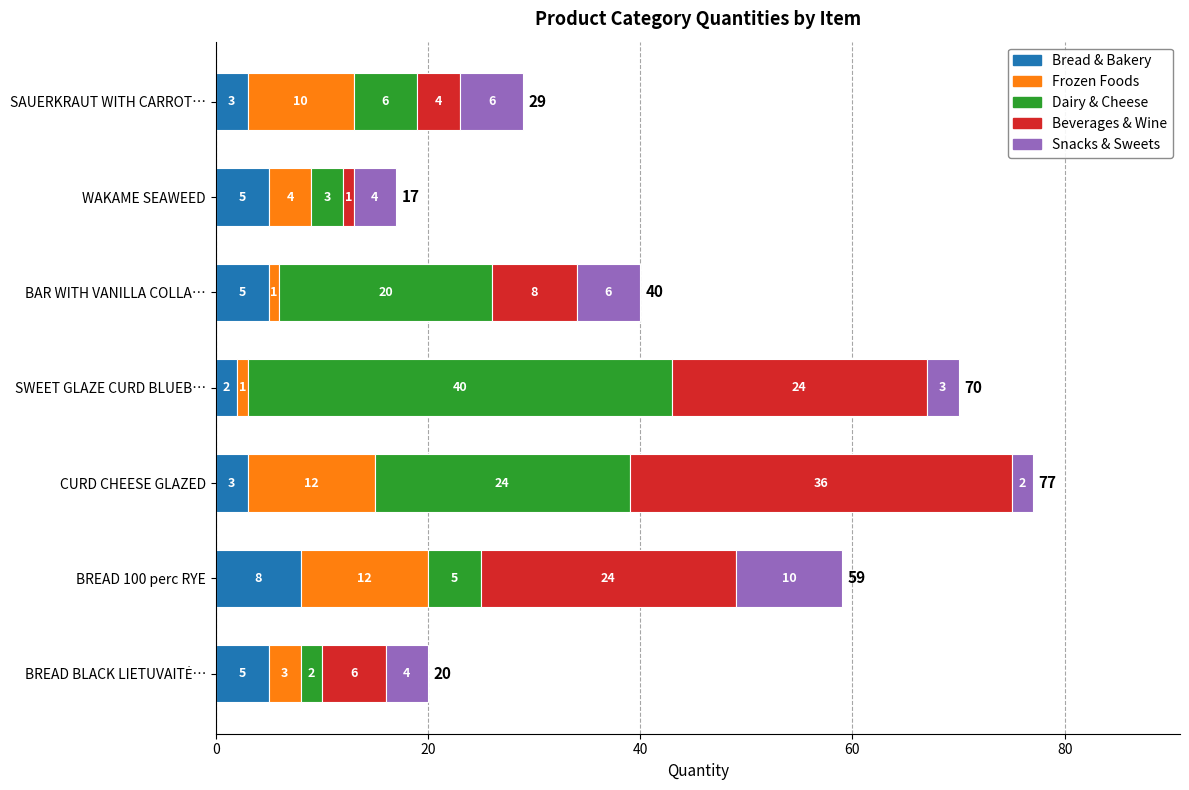

At which category is the sum across all series the highest?

CURD CHEESE GLAZED